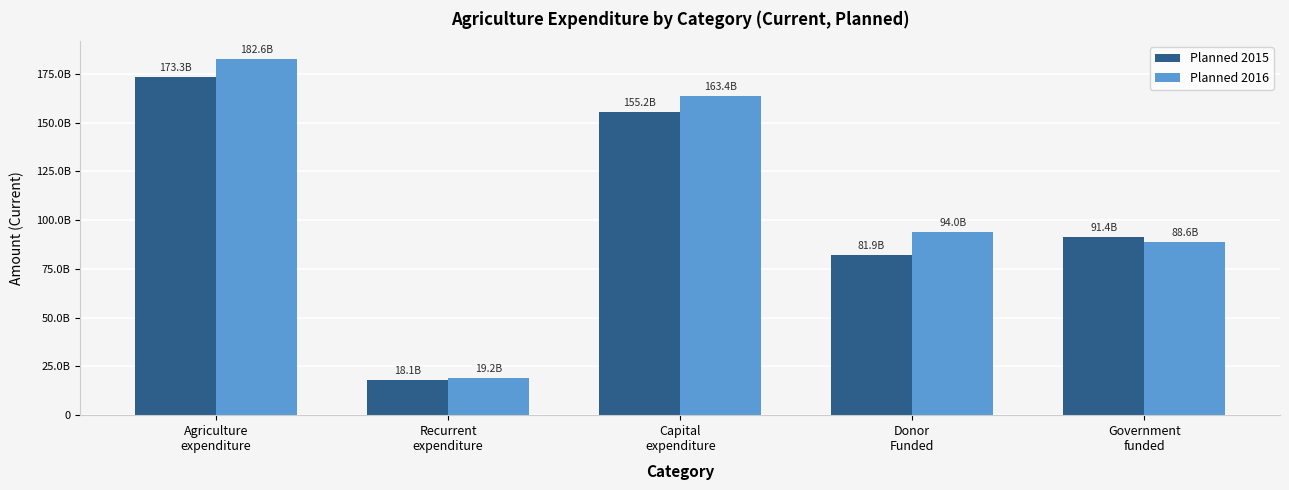

What is the average value of the Planned 2016 series?

109550211000